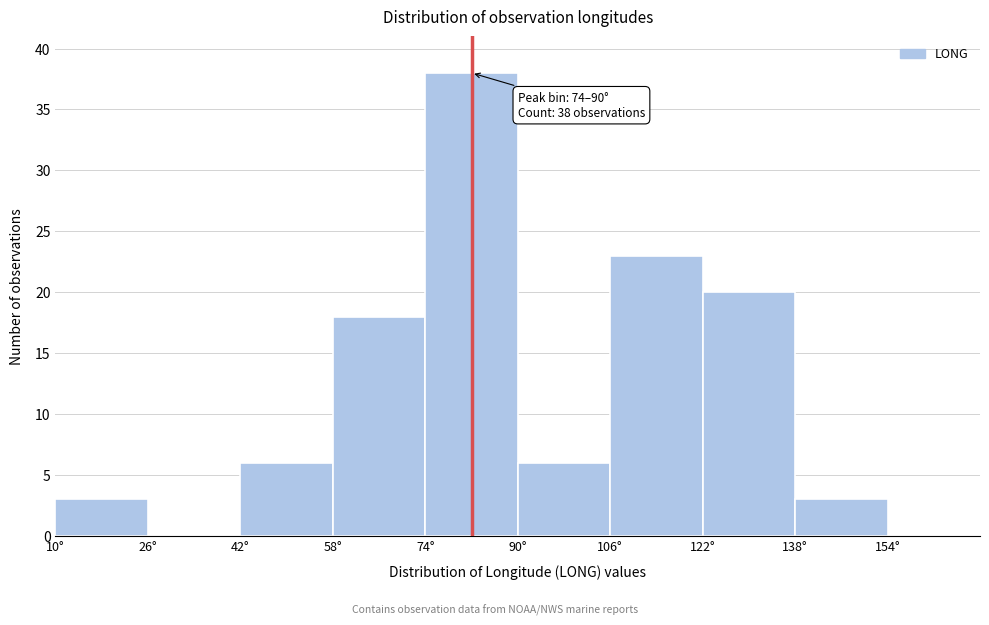

Which range on the x-axis has the tallest bar?

74 to 90